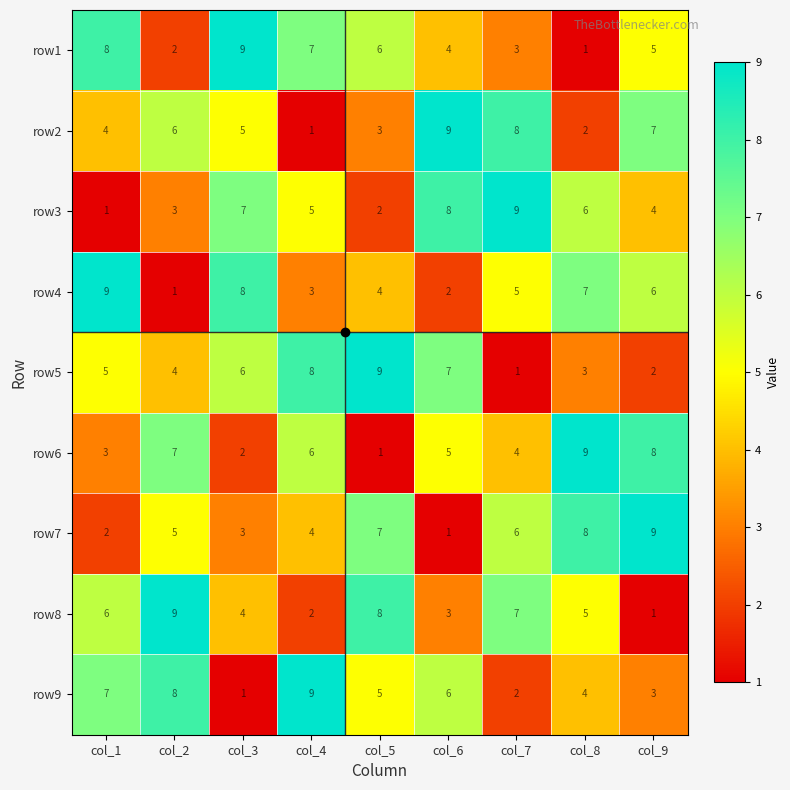

At how many categories does at least one series exceed 1?

9